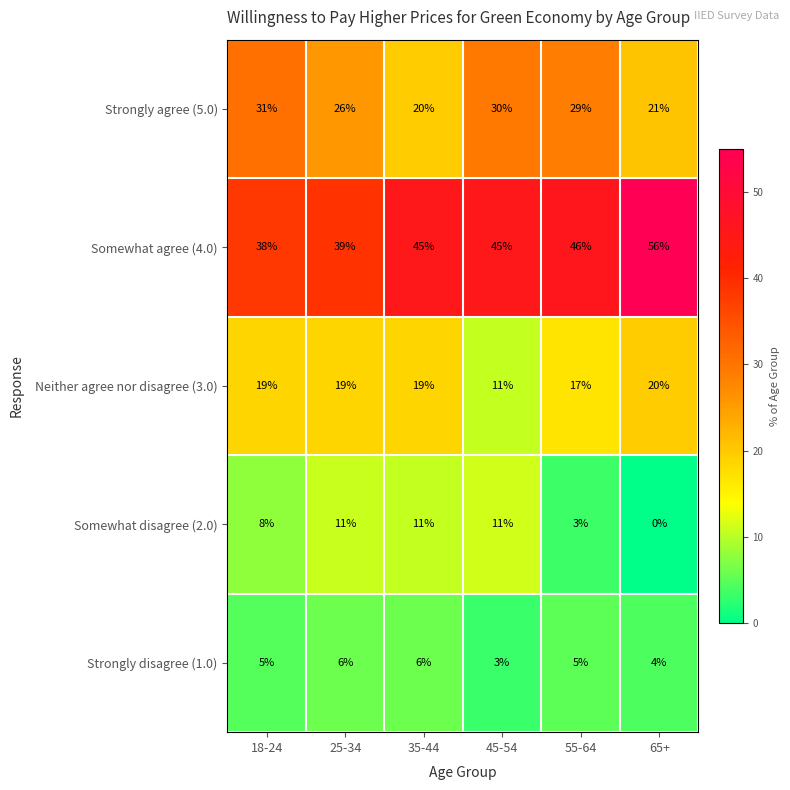

Where is Neither agree nor disagree (3.0) nearest to the value 15?

55-64